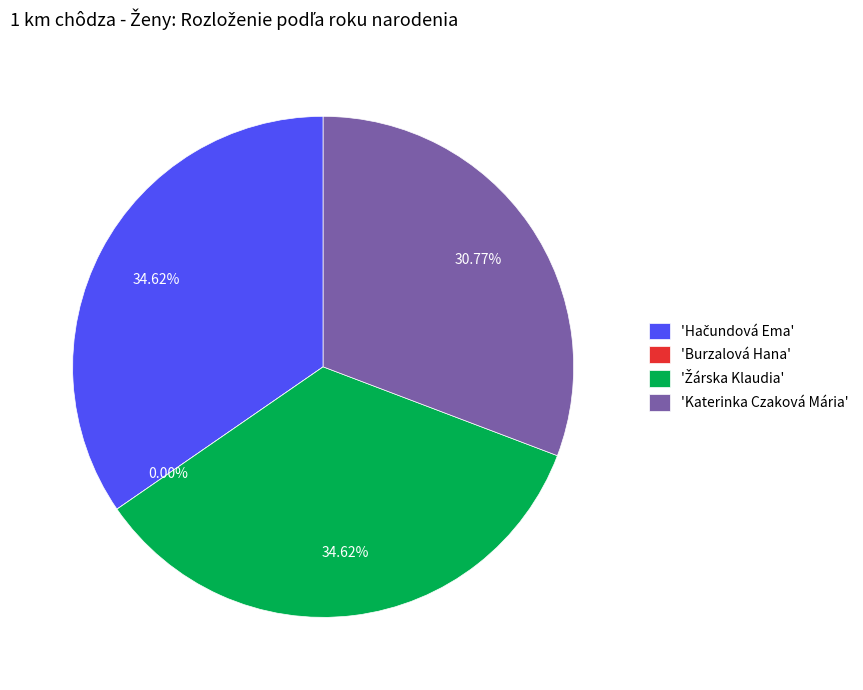

To the nearest percent, what percentage of the pie is Katerinka Czaková Mária?

31%